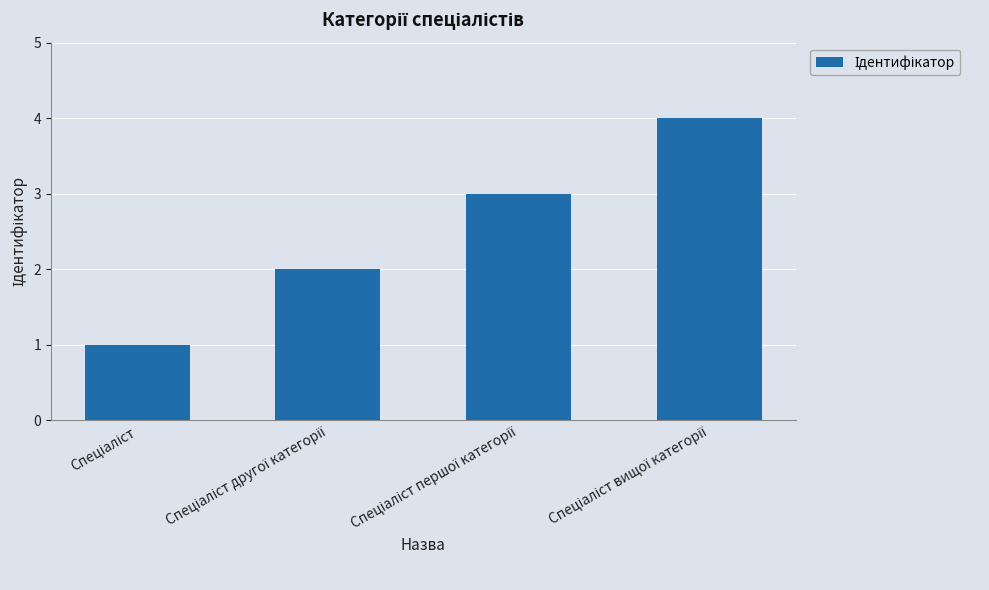

What is the maximum value shown in the chart?

4